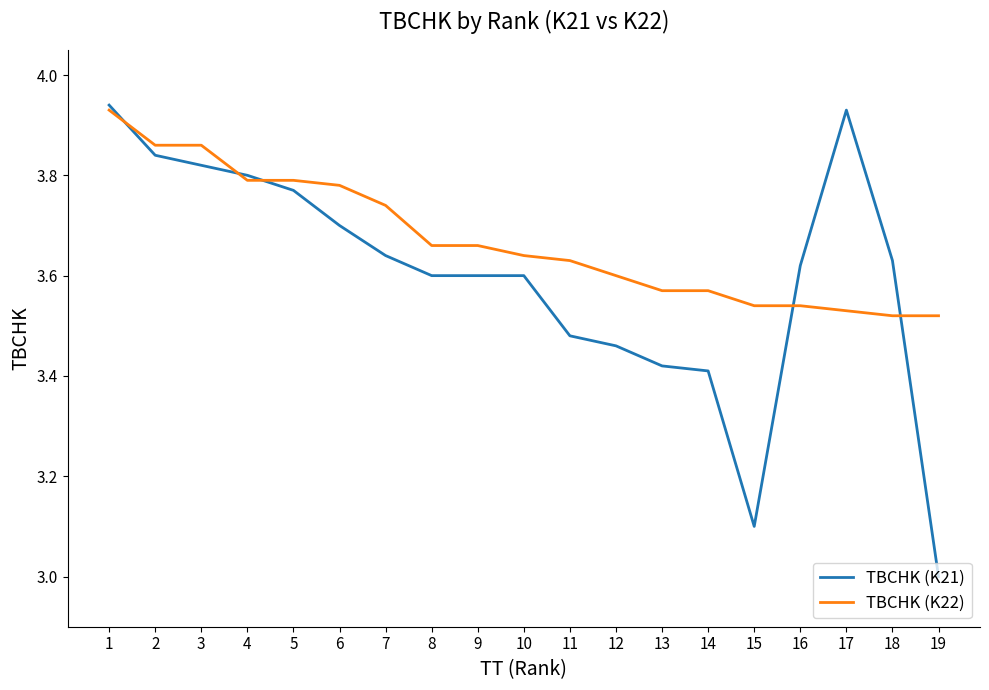

Which category has the lowest value in the TBCHK (K21) series?

19